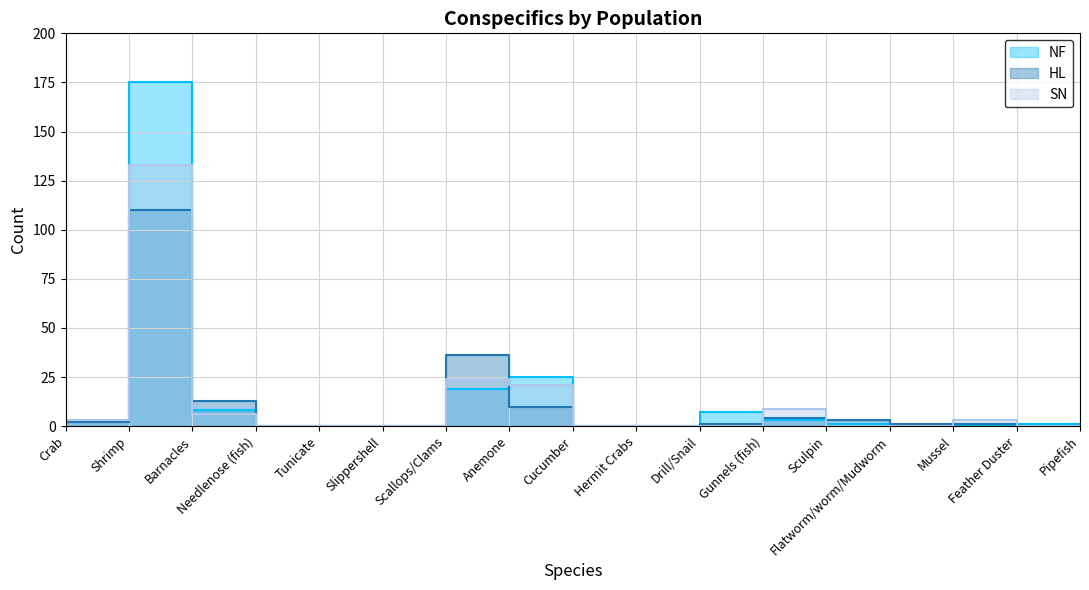

What is the difference between the HL values at Mussel and Sculpin?

2